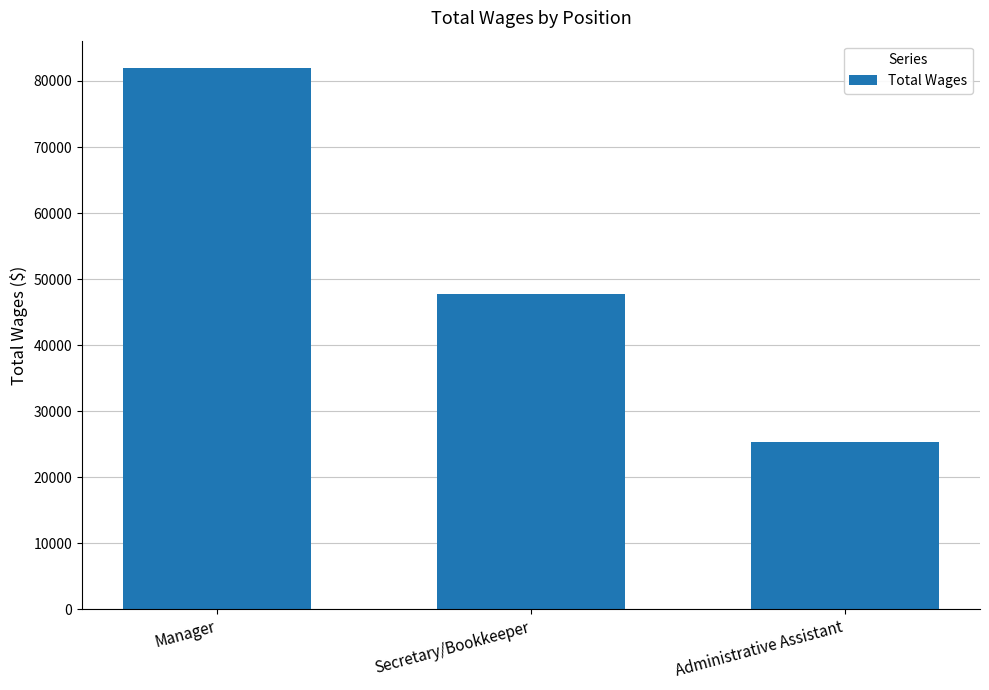

What is the label of the 3rd bar from the right?

Manager